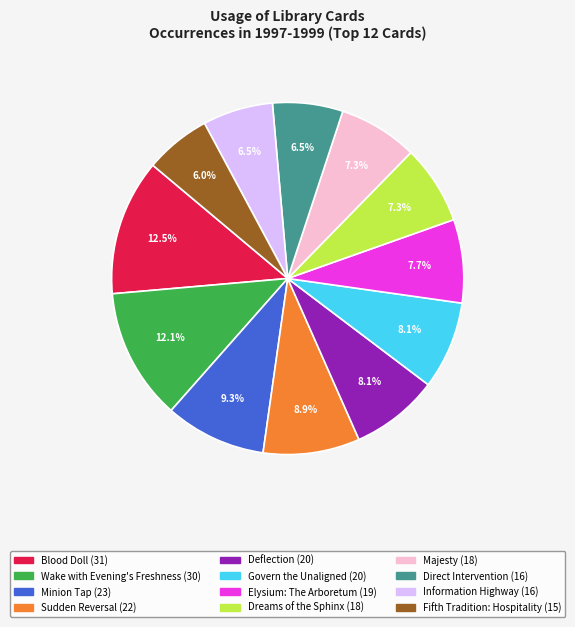

What is the ratio of the value at Majesty to the value at Sudden Reversal?

0.8